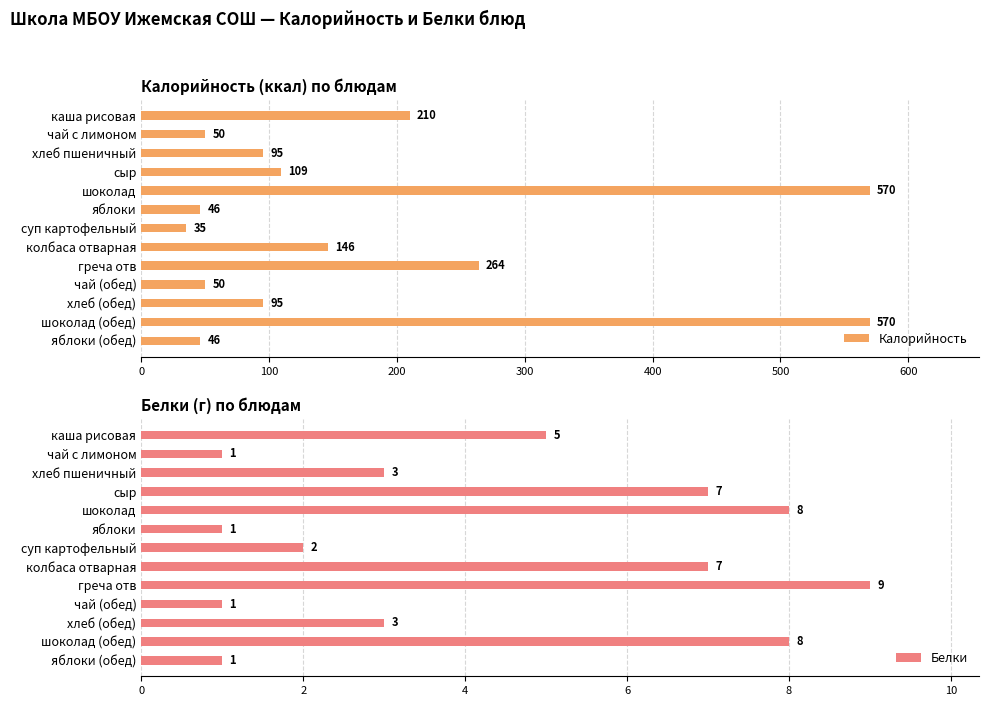

What is the sum of the Белки values at шоколад (обед) and каша рисовая?

13